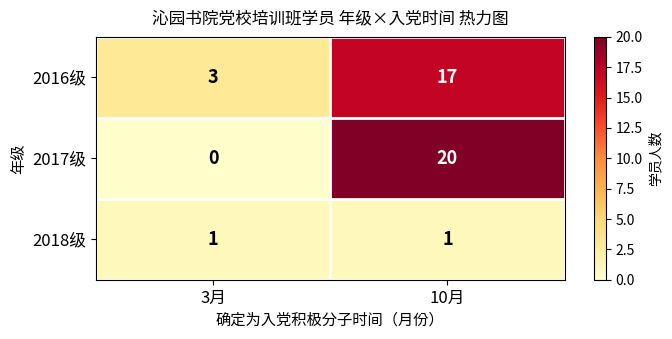

What is the greatest value displayed?

20